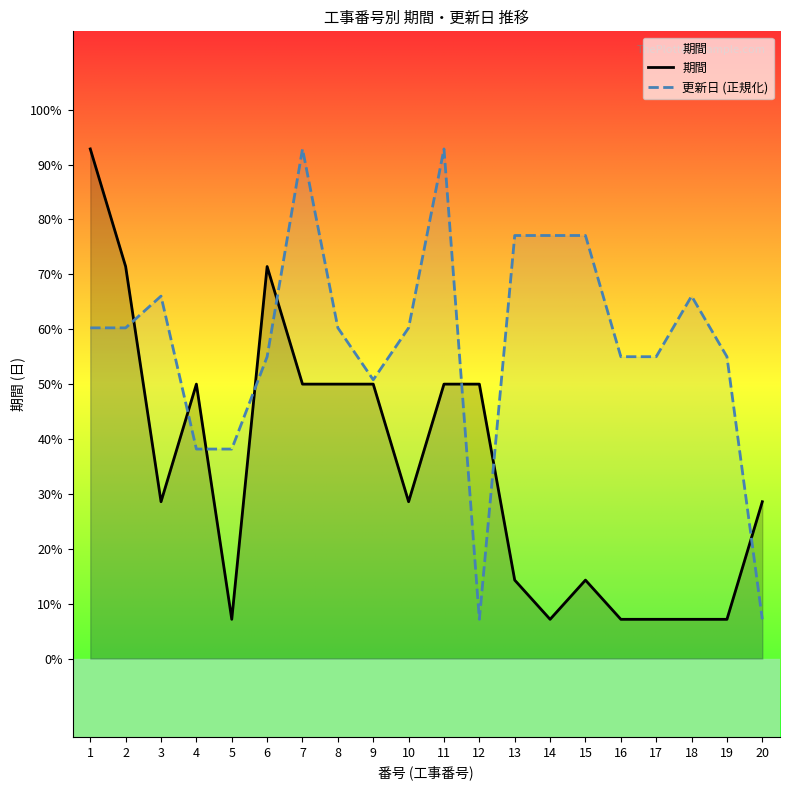

In 期間, how many points are higher than both neighbors (excluding endpoints)?

3